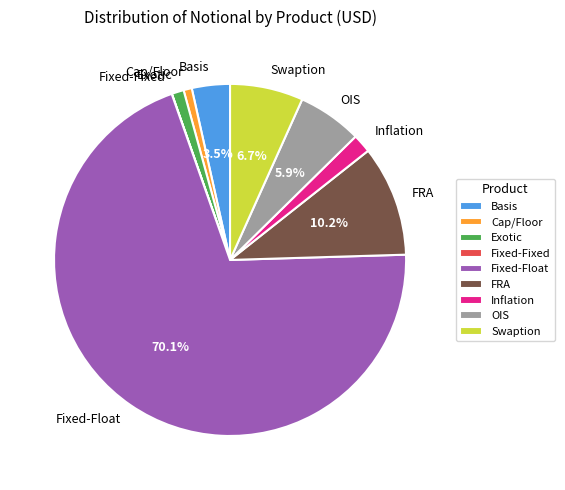

To the nearest percent, what is the difference between the largest and smallest slice percentages?

70%